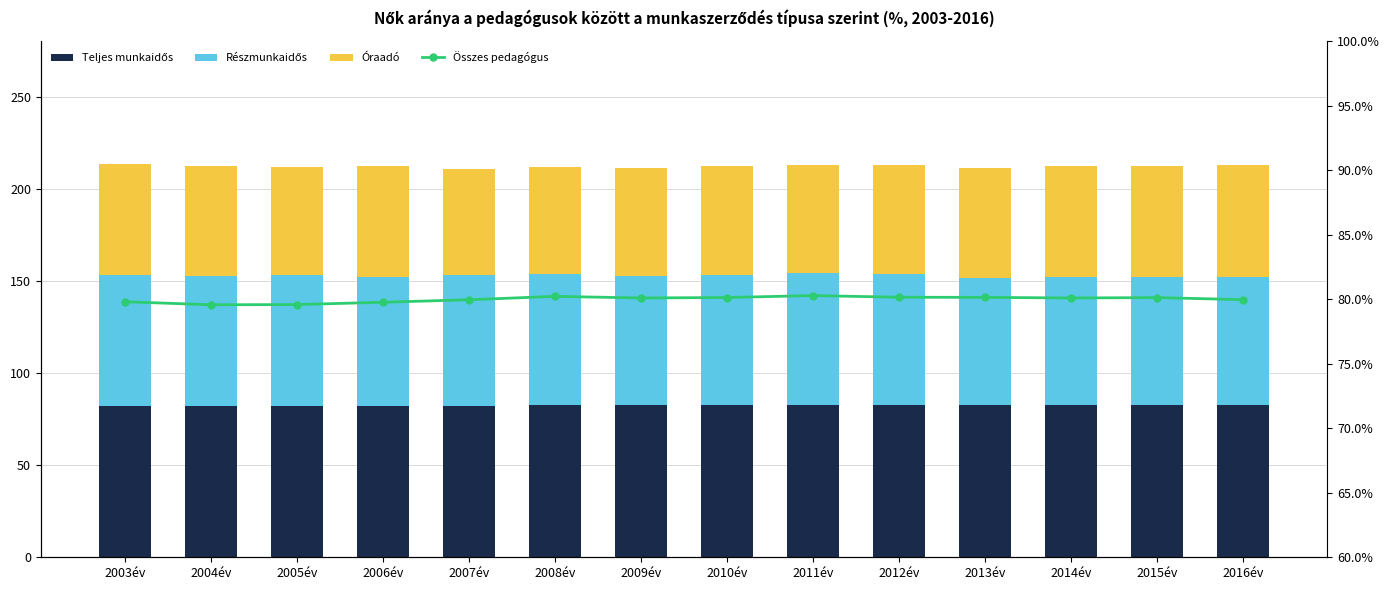

Reading left to right, transcribe all the data shown in this chart.

Teljes munkaidős: 82.2	82.1	82.2	82.1	82.4	82.6	82.5	82.6	82.8	82.8	82.7	82.6	82.6	82.5
Részmunkaidős: 71.0	70.5	71.0	70.2	70.9	71.4	69.9	70.8	71.3	70.7	69.0	69.4	69.3	69.8
Óraadó: 60.0	59.6	58.4	60.3	57.4	57.9	59.1	59.0	58.7	59.5	59.6	60.2	60.4	60.5
Összes pedagógus: 79.8	79.6	79.6	79.8	80.0	80.2	80.1	80.1	80.3	80.2	80.2	80.1	80.1	80.0